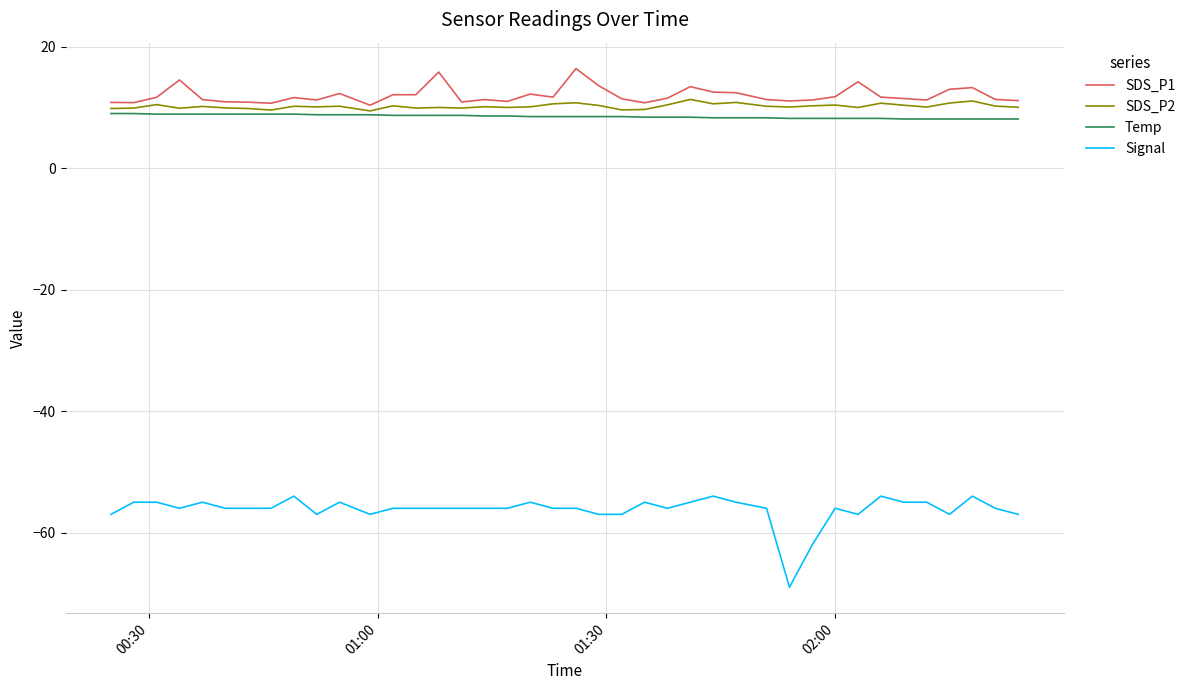

True or false: Signal and Temp intersect in this chart.

False